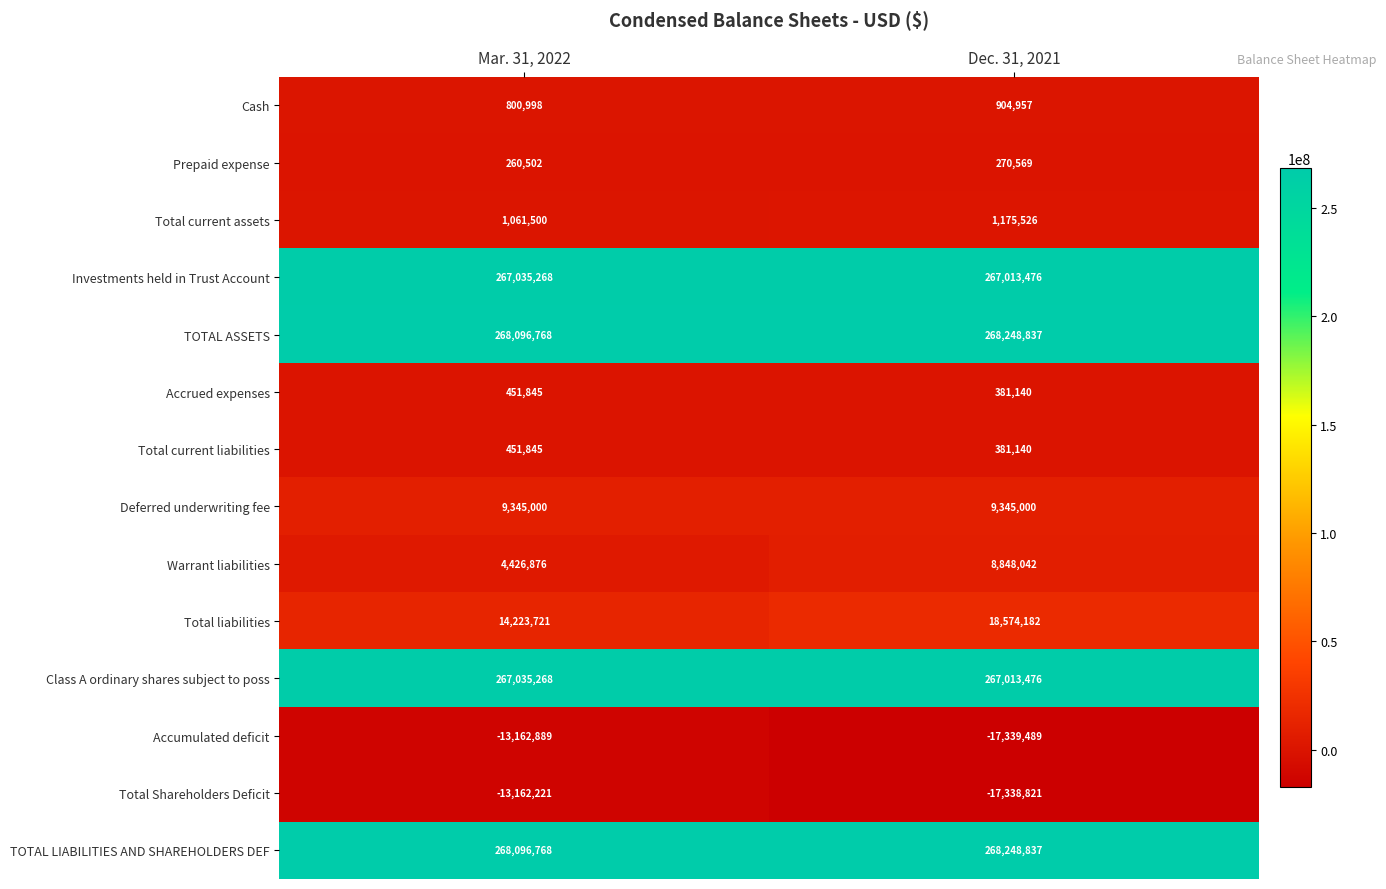

Reading left to right, transcribe all the data shown in this chart.

Cash: 800998	904957
Prepaid expense: 260502	270569
Total current assets: 1061500	1175526
Investments held in Trust Account: 267035268	267013476
TOTAL ASSETS: 268096768	268248837
Accrued expenses: 451845	381140
Total current liabilities: 451845	381140
Deferred underwriting fee: 9345000	9345000
Warrant liabilities: 4426876	8848042
Total liabilities: 14223721	18574182
Class A ordinary shares subject to poss: 267035268	267013476
Accumulated deficit: -13162889	-17339489
Total Shareholders Deficit: -13162221	-17338821
TOTAL LIABILITIES AND SHAREHOLDERS DEF: 268096768	268248837